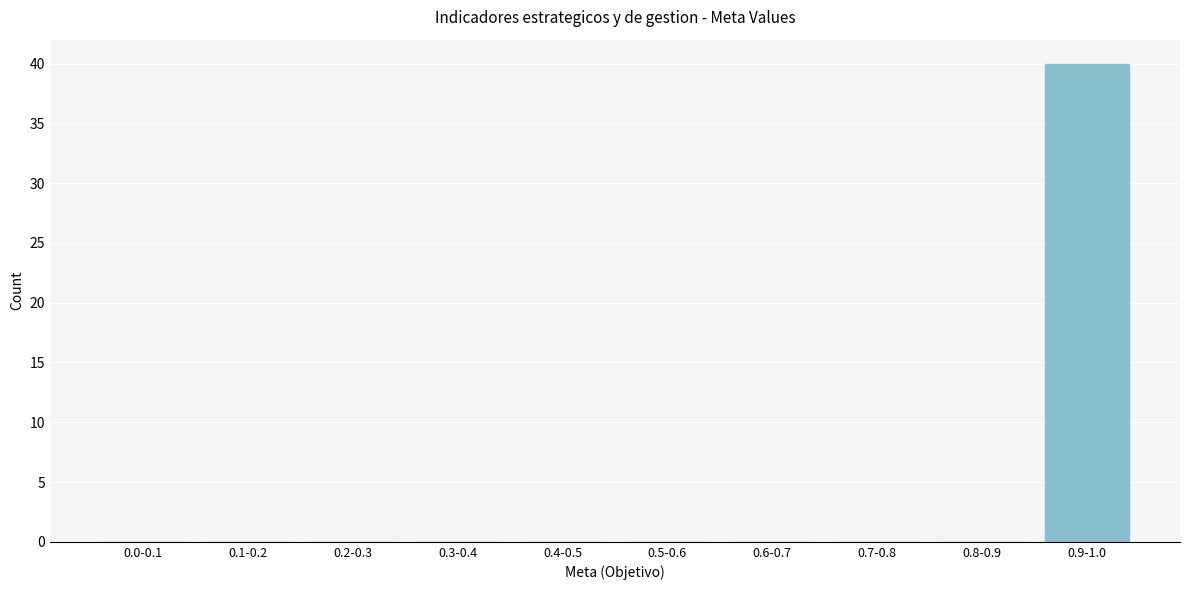

Reading left to right, list all the values displayed in this chart.

0.0-0.1=0	0.1-0.2=0	0.2-0.3=0	0.3-0.4=0	0.4-0.5=0	0.5-0.6=0	0.6-0.7=0	0.7-0.8=0	0.8-0.9=0	0.9-1.0=40